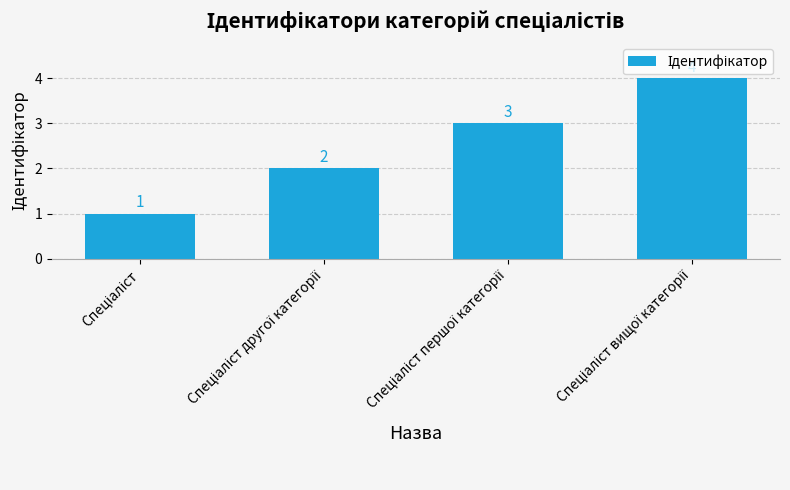

What is the value of the 2nd bar from the left?

2